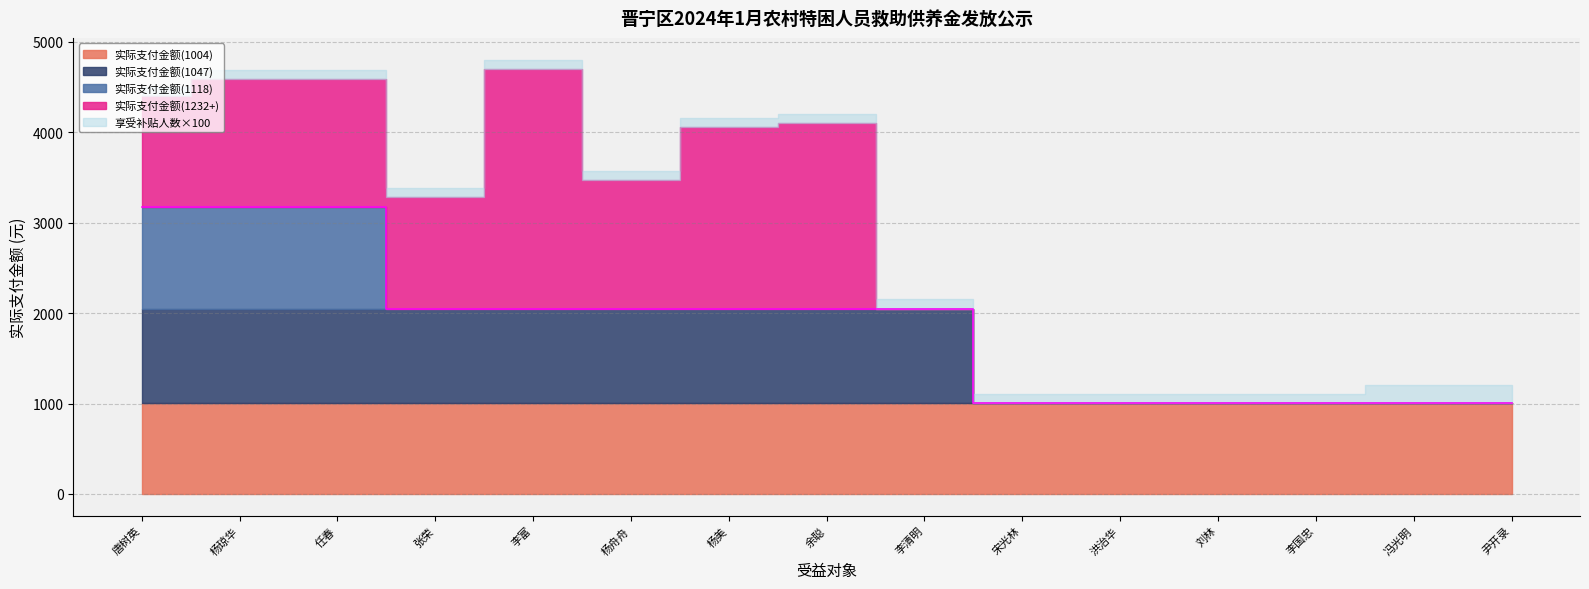

Rank the categories by 实际支付金额(1047) value from highest to lowest.

唐树英, 杨琼华, 任春, 张荣, 李富, 杨舟舟, 杨美, 余聪, 李清明, 宋光林, 洪治华, 刘林, 李国忠, 冯光明, 尹开录